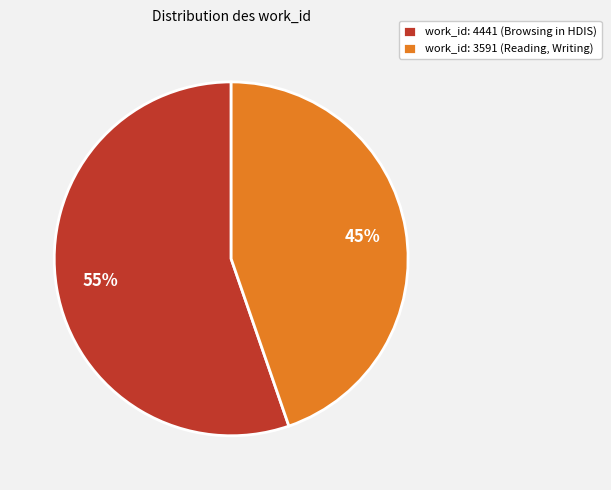

Which slice is the largest?

work_id: 4441 (Browsing in HDIS)